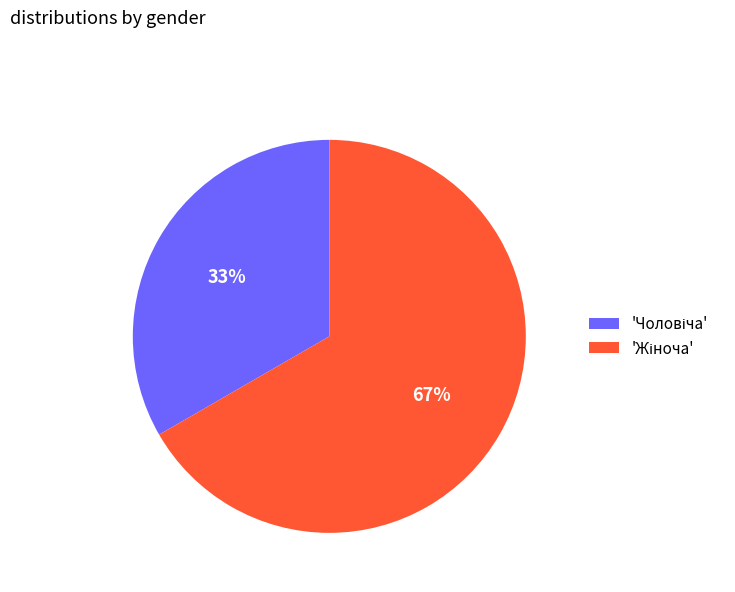

To the nearest percent, what is the average slice percentage?

50%